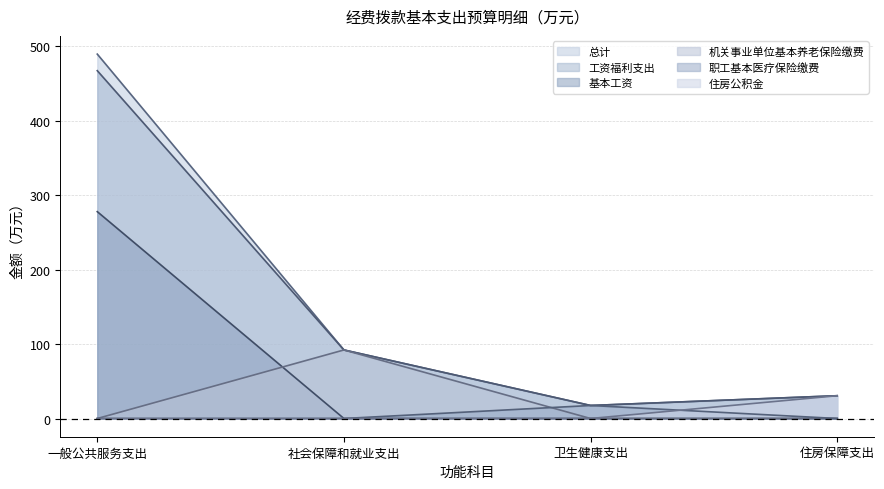

Which has a higher value, 一般公共服务支出 or 住房保障支出?

一般公共服务支出